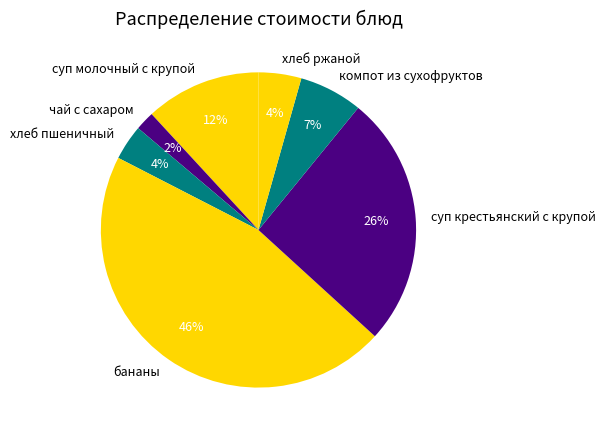

Combined, do хлеб ржаной and хлеб пшеничный account for over 50%?

No